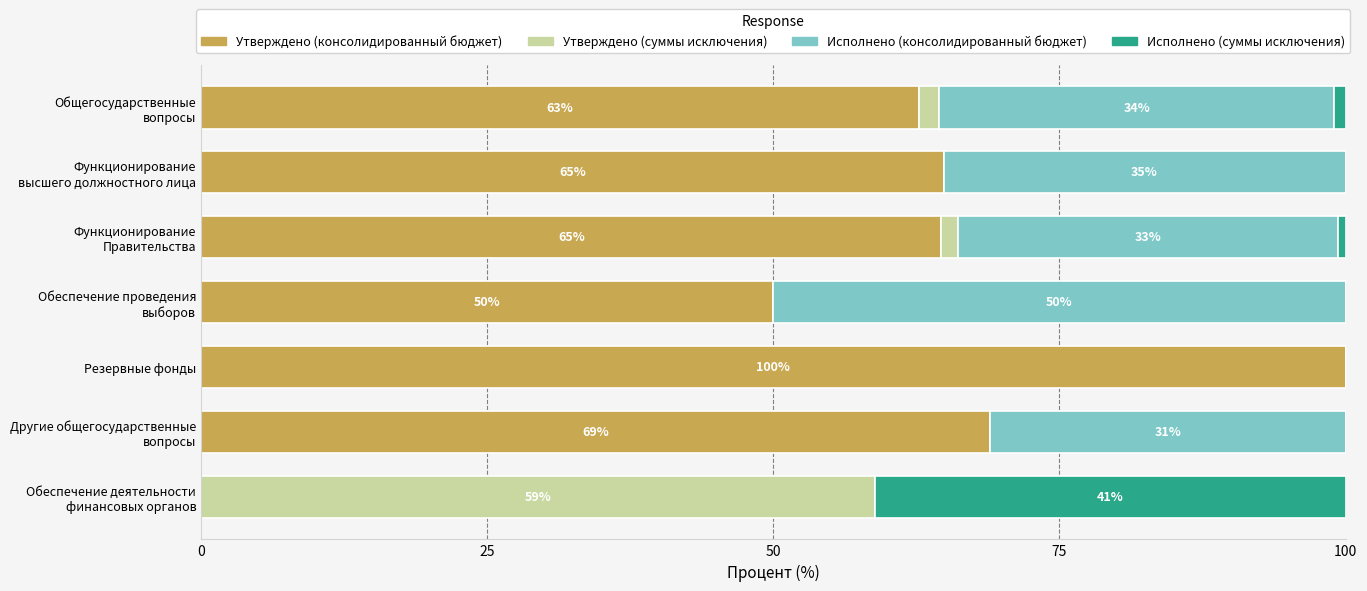

Which category has the highest value in the Утверждено (консолидированный бюджет) series?

Резервные фонды